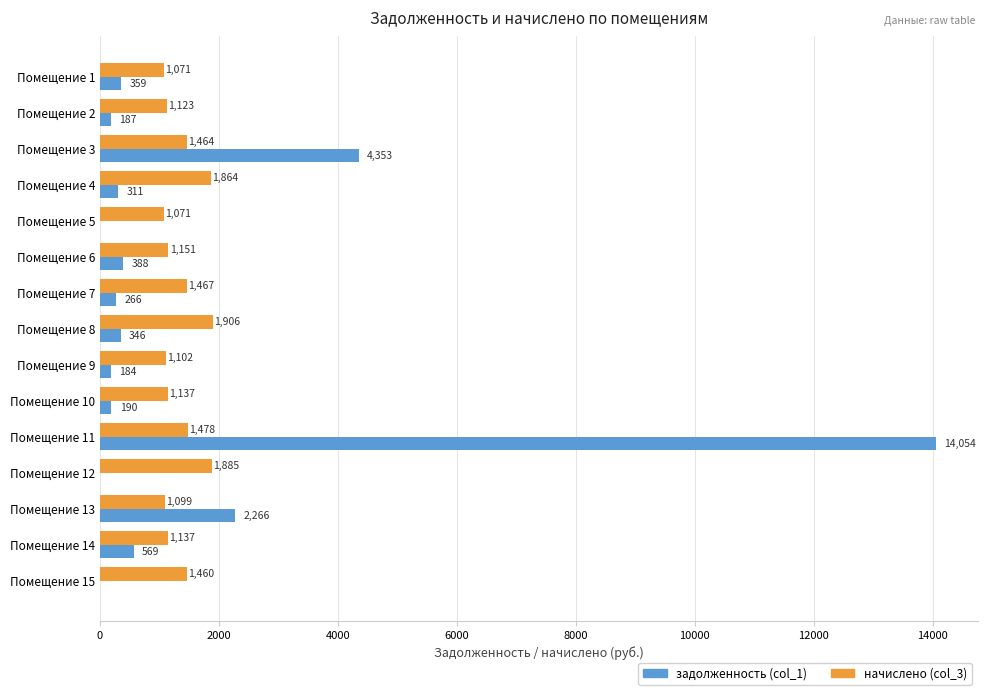

Which series has the largest total across all categories?

задолженность (col_1)